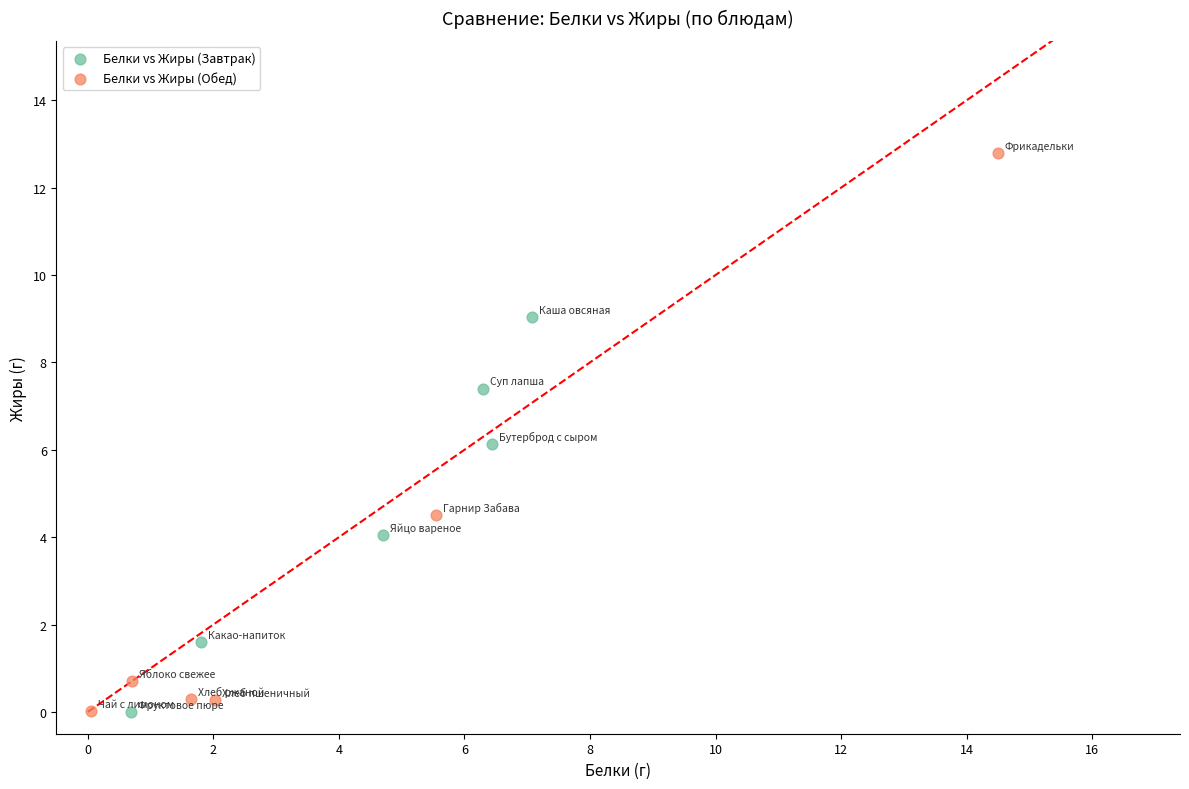

Which series has the widest spread of Y values?

Белки vs Жиры (Обед)